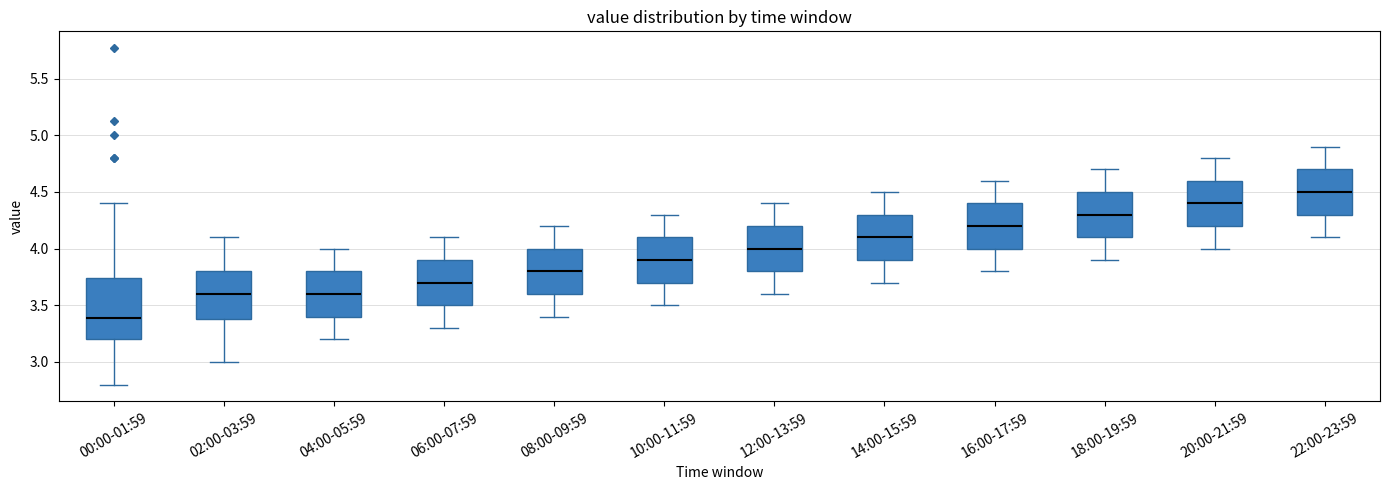

Where does the upper whisker of the box for 00:00-01:59 end on the y-axis? The values are not printed on the chart, so give them approximately, as read against the axis.

4.40